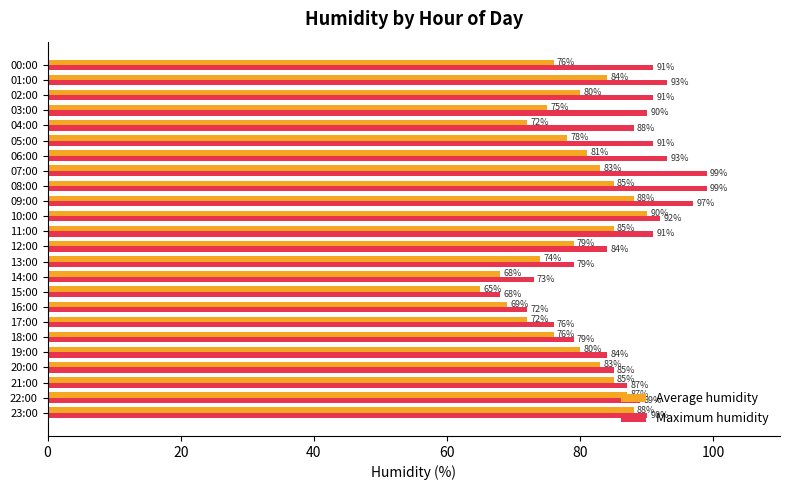

Rank the series by their maximum value, from highest to lowest.

Maximum humidity, Average humidity